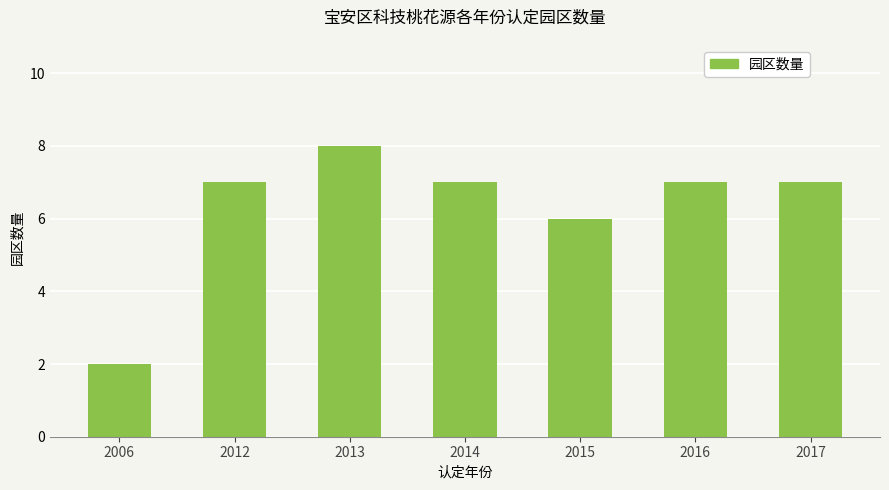

How many series are shown in this chart?

1